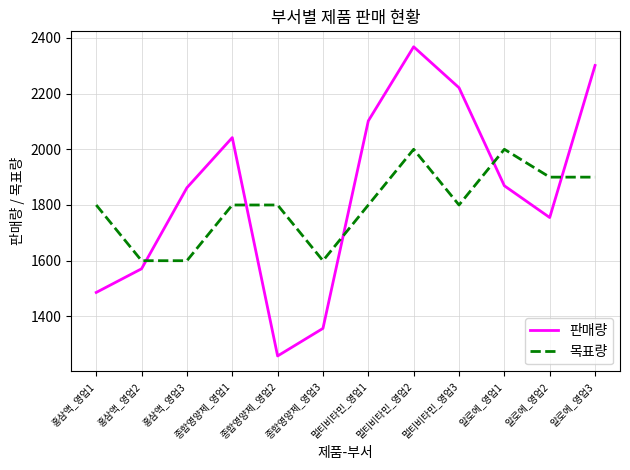

Read the 목표량 value at 종합영양제_영업1.

1800